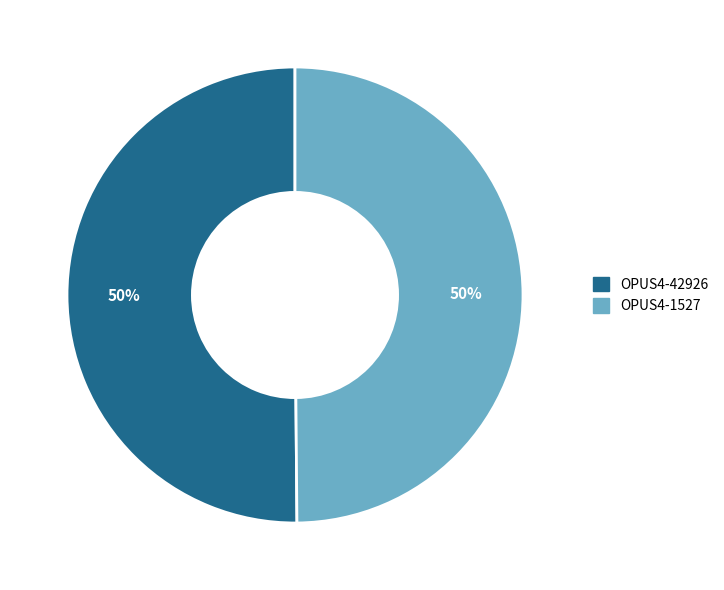

To the nearest percent, what portion does OPUS4-42926 represent?

50%